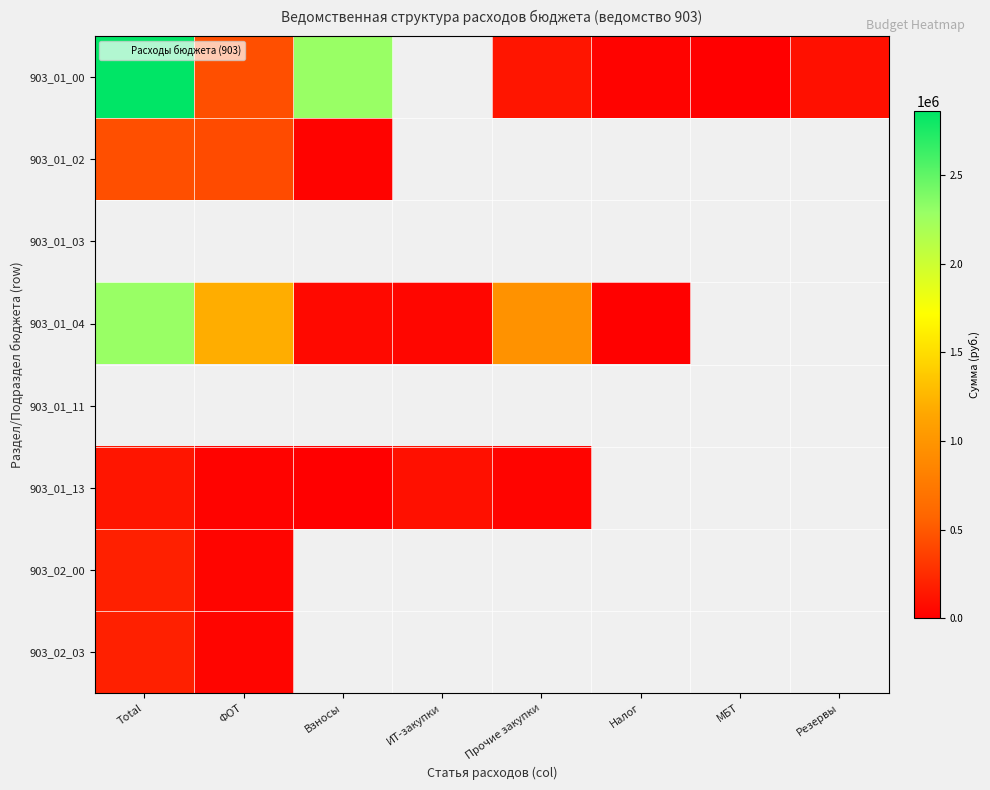

Is the value of 903_01_03 at Прочие закупки greater than the value of 903_01_11 at Прочие закупки?

No